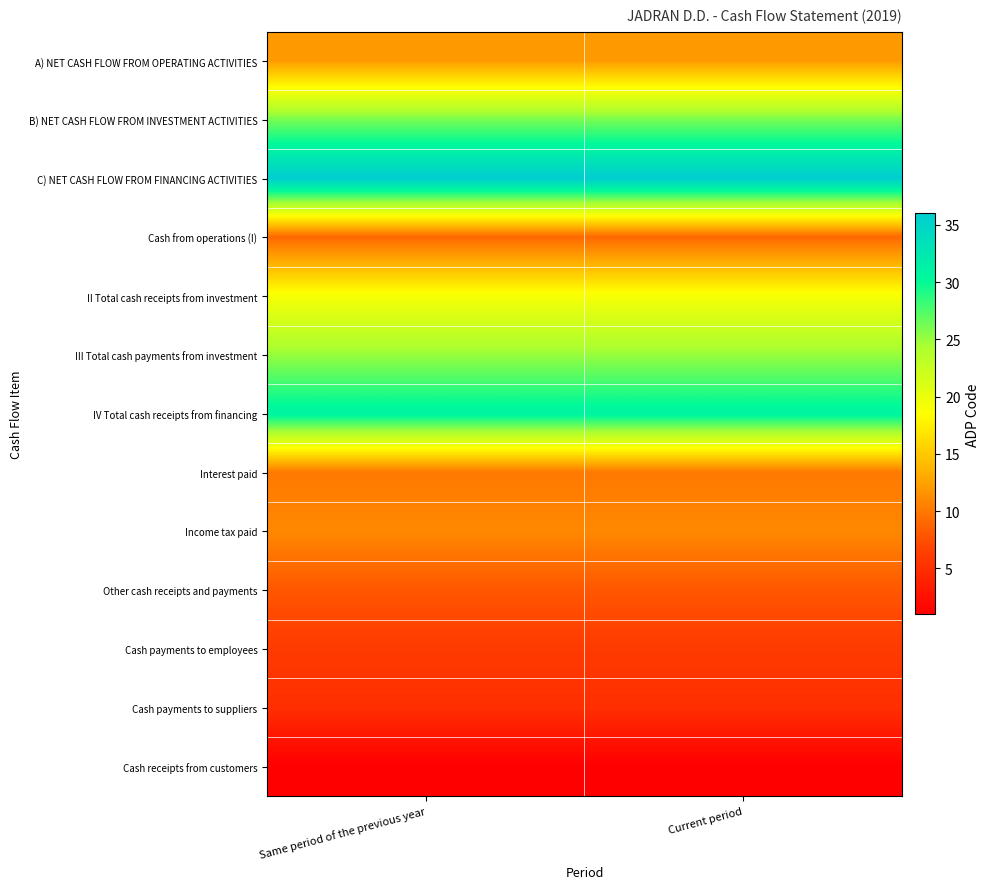

Which has a higher value, Current period or Same period of the previous year?

Current period